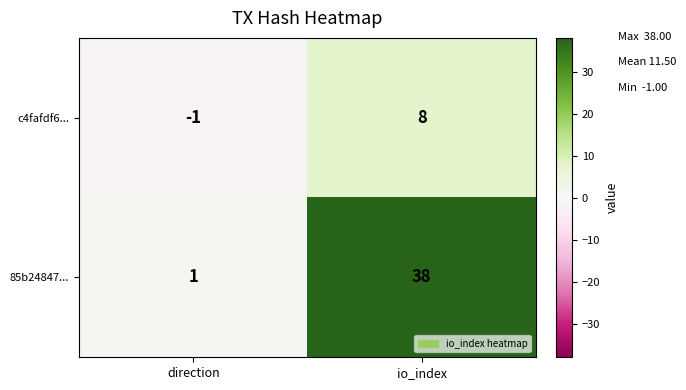

At which label is 85b24847... closest to 19?

direction